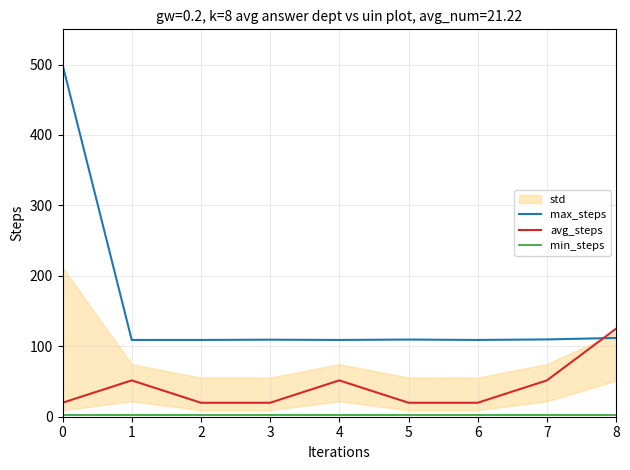

Which has a higher value, 5 or 7?

7